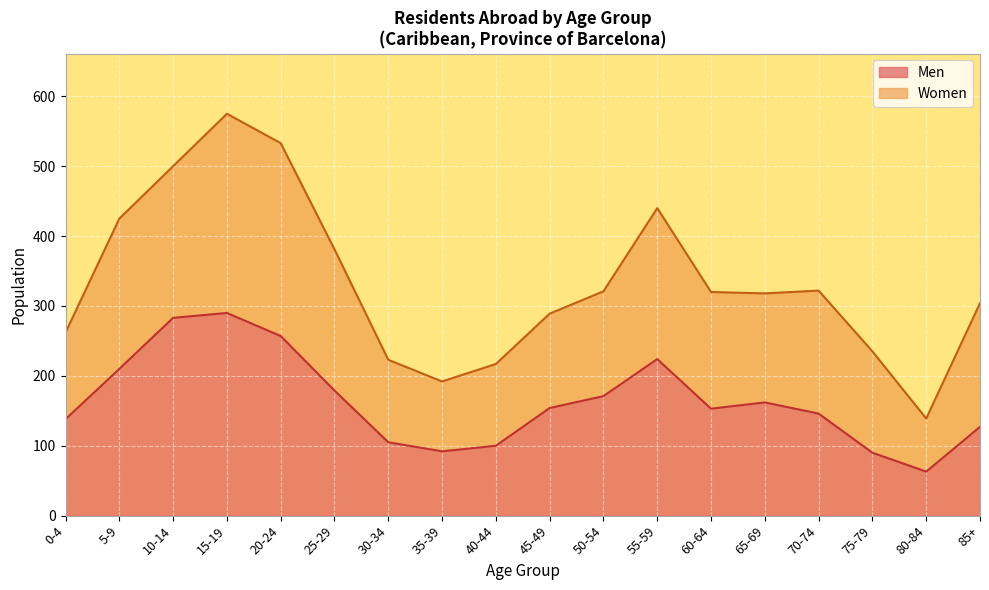

How many points are higher than both their immediate neighbors (excluding endpoints)?

3